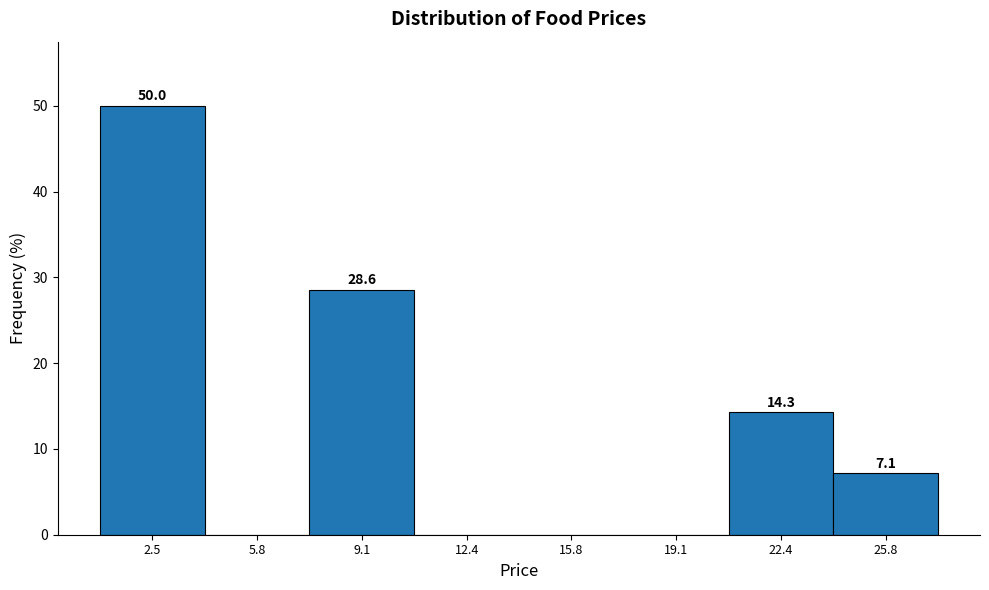

Reading left to right, what are all the values shown in this chart?

2.5=50.0	5.8=0.0	9.1=28.6	12.4=0.0	15.8=0.0	19.1=0.0	22.4=14.3	25.8=7.1